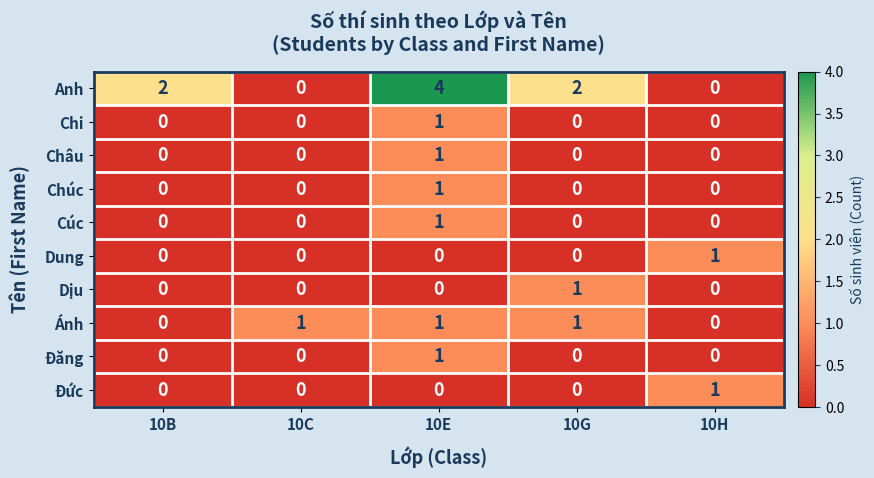

How many Anh values are between 0 and 2?

4